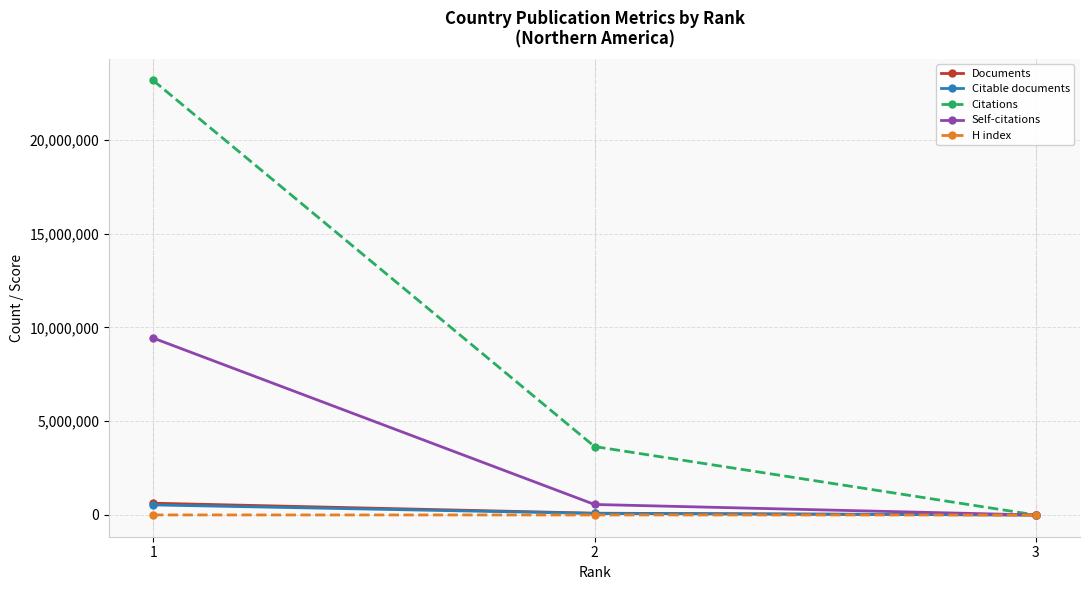

List the labels in order of Self-citations value, smallest first.

3, 2, 1